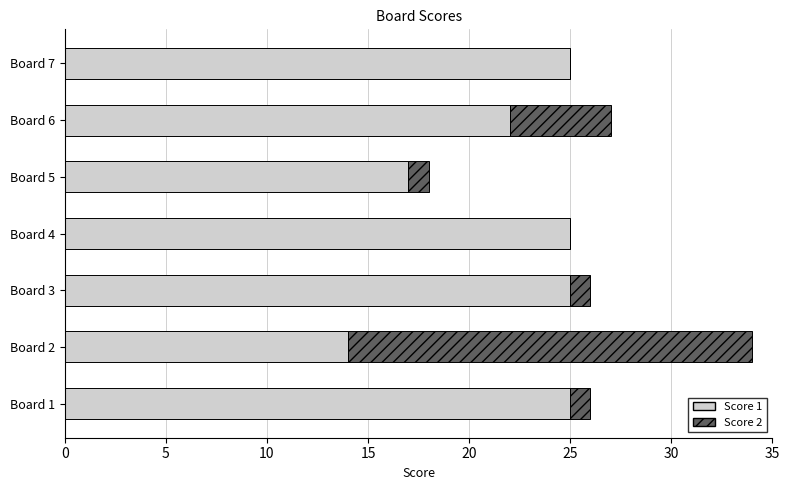

At which category is the sum across all series the highest?

Board 2